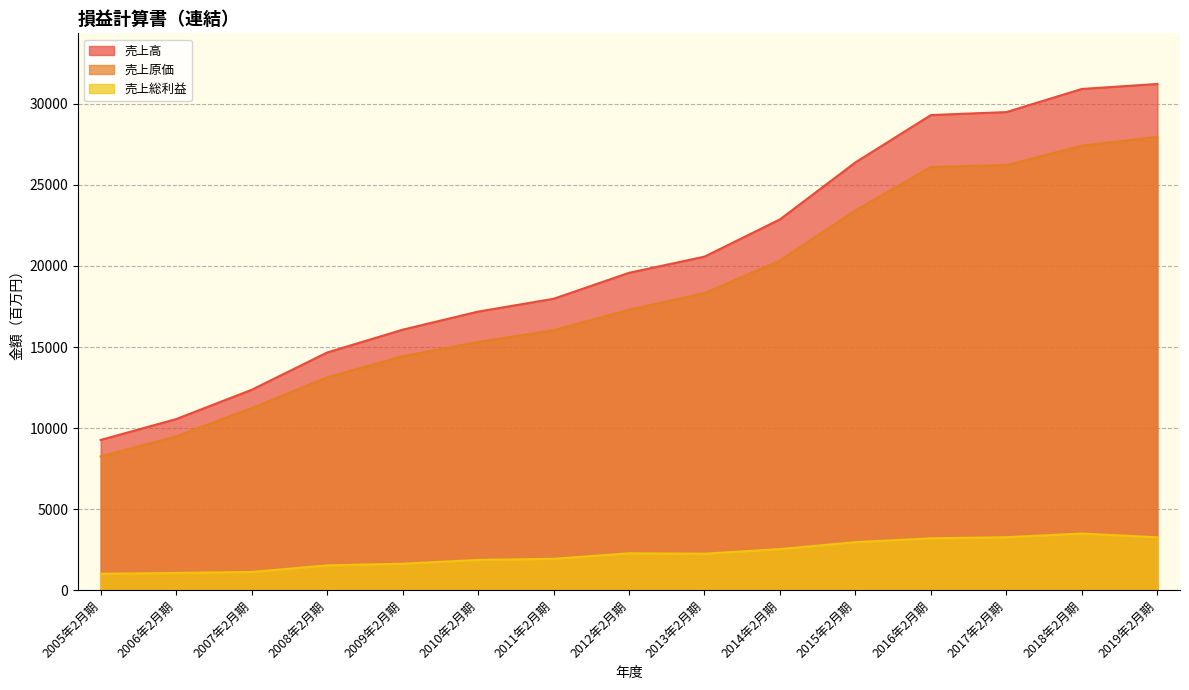

How many series are shown in this chart?

3